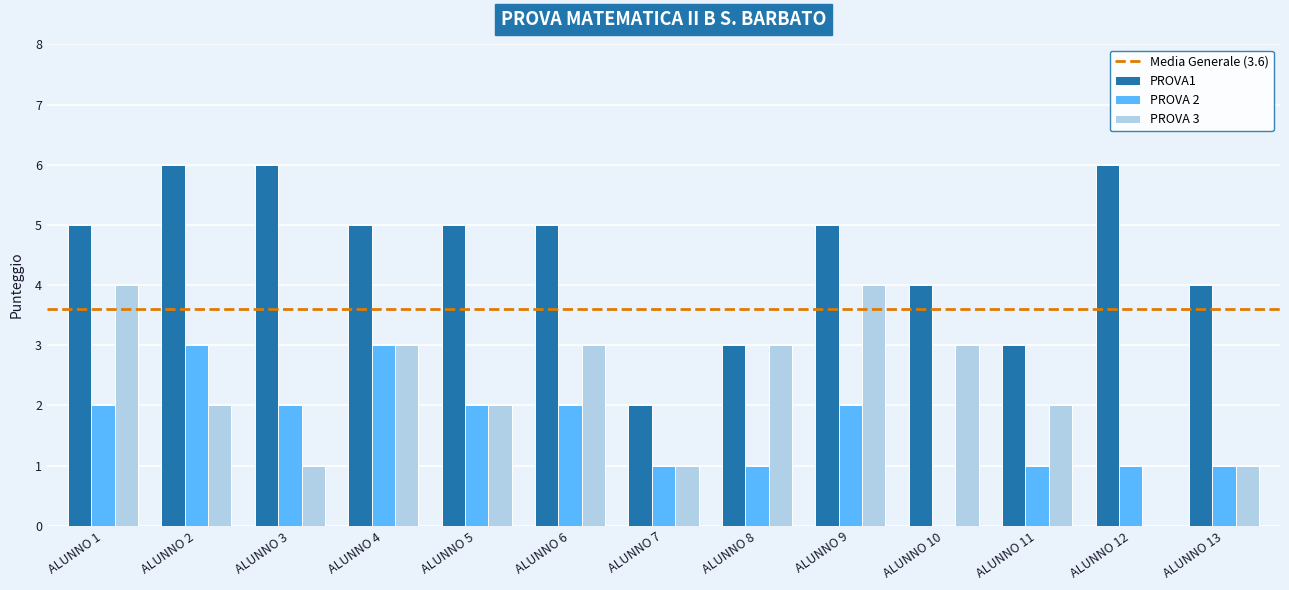

What is the greatest value displayed?

6